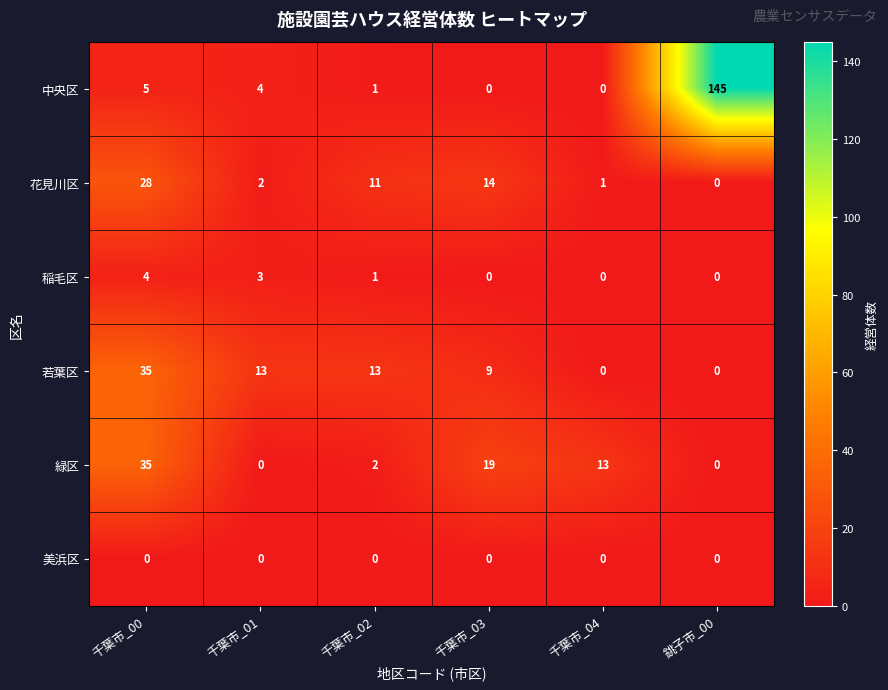

Which series has the largest total across all categories?

中央区